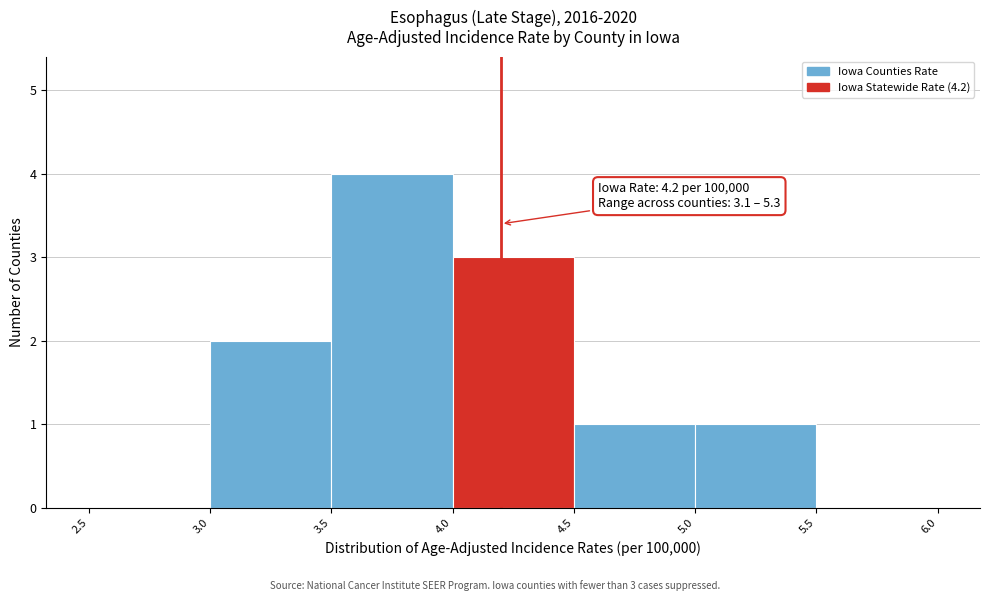

Which range on the x-axis has the tallest bar?

3.5 to 4.0